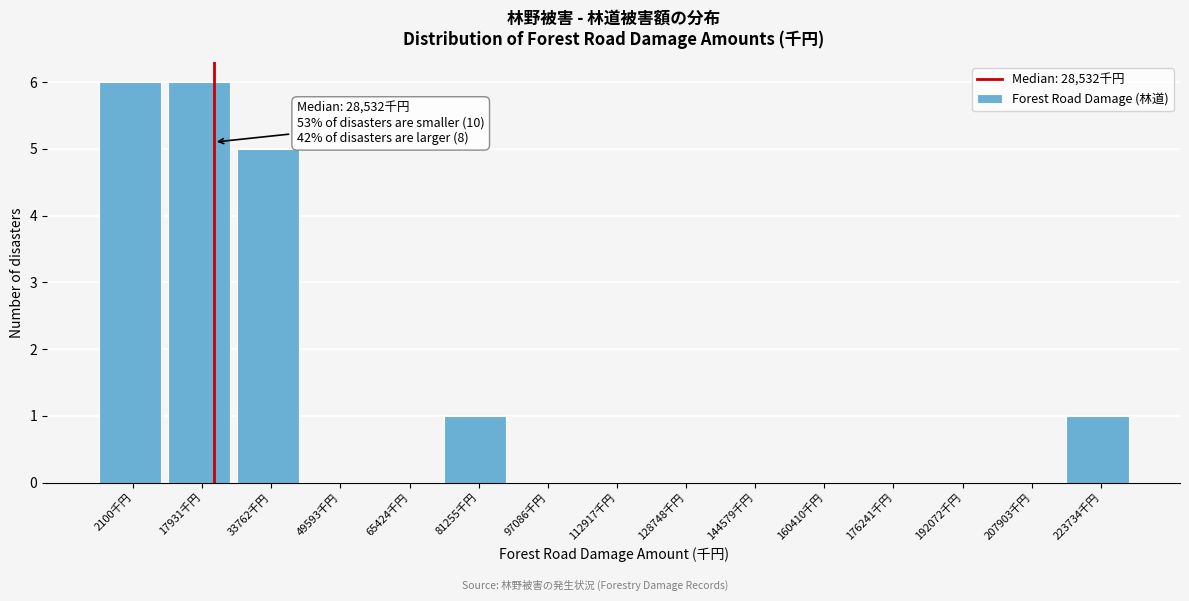

Reading left to right, list all the values displayed in this chart.

2100千円=6	17931千円=6	33762千円=5	49593千円=0	65424千円=0	81255千円=1	97086千円=0	112917千円=0	128748千円=0	144579千円=0	160410千円=0	176241千円=0	192072千円=0	207903千円=0	223734千円=1